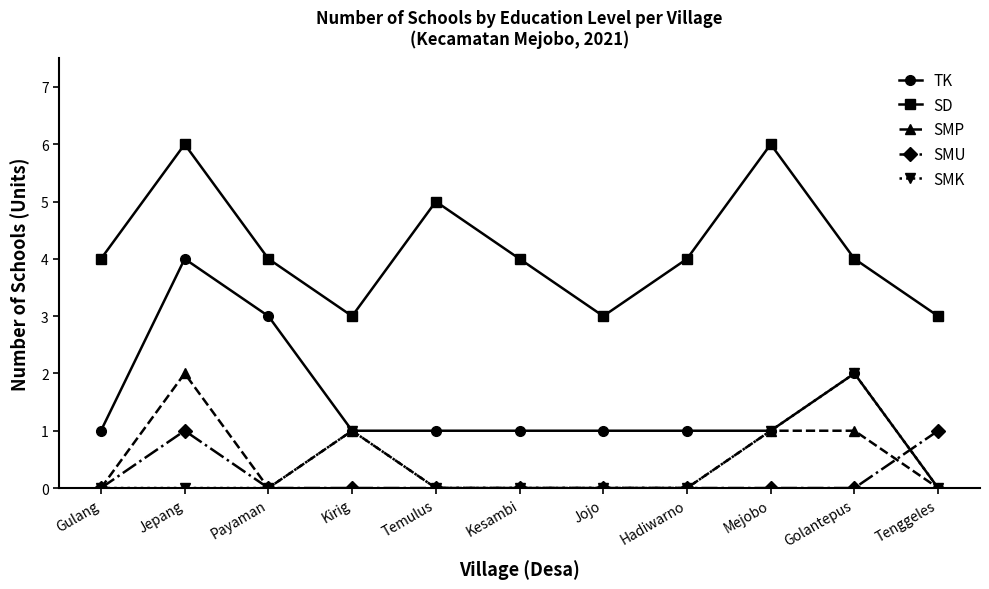

True or false: TK and SD cross at least once.

False